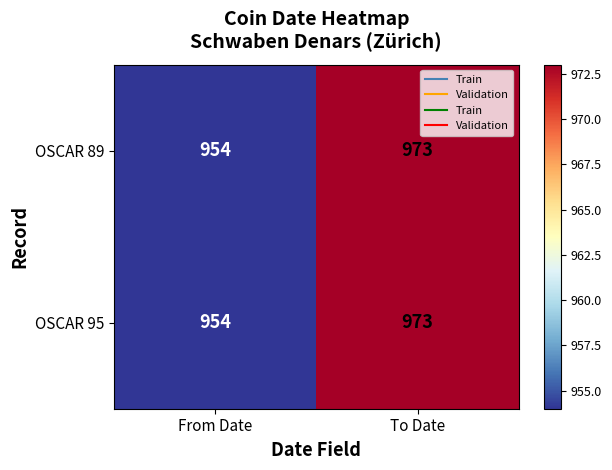

List the labels in order of OSCAR 89 value, largest first.

To Date, From Date